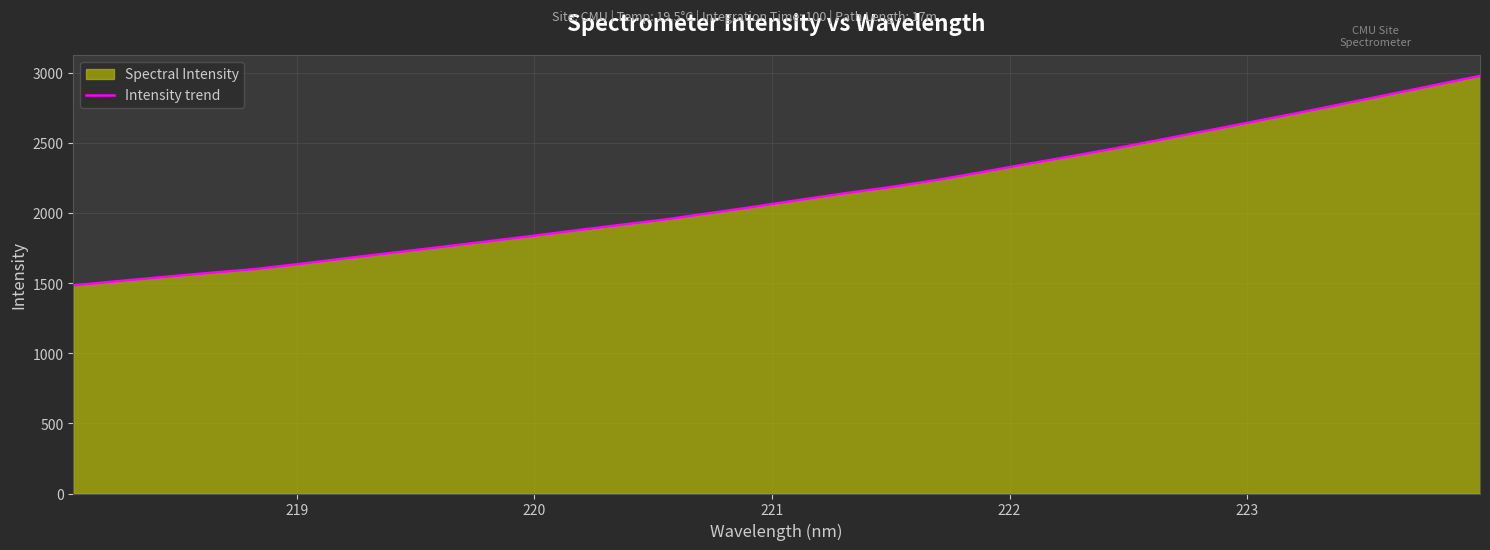

What is the difference between the maximum and minimum values?

1493.3